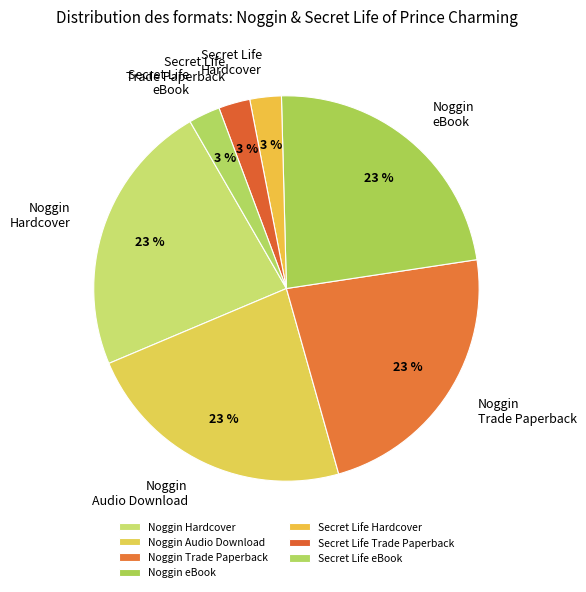

True or false: Secret Life Trade Paperback accounts for 17% of the total.

False